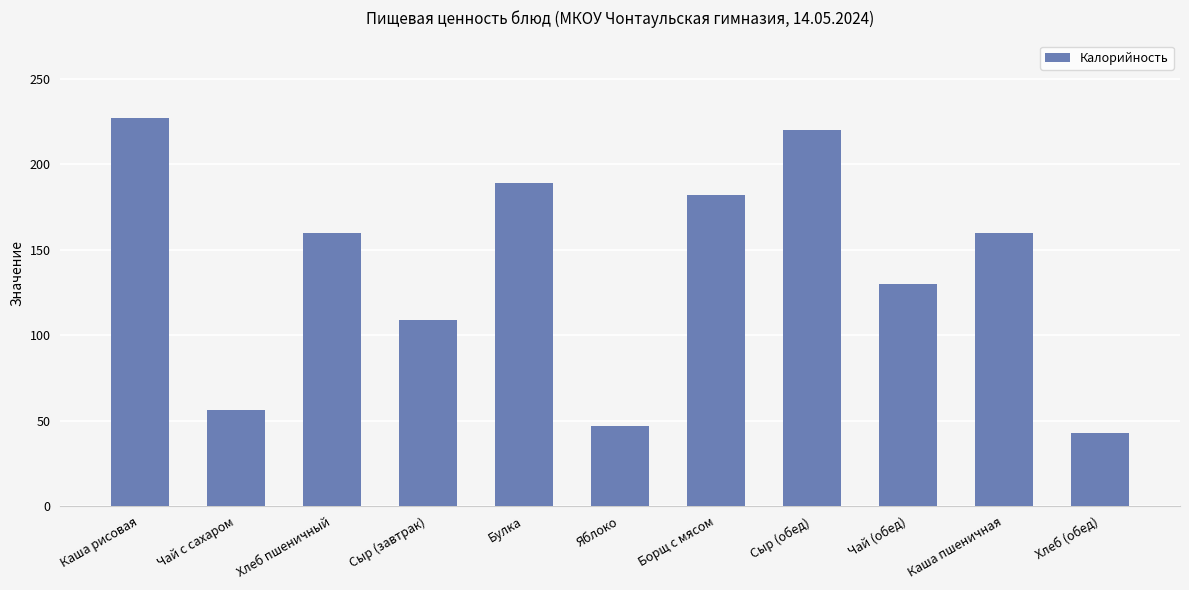

Reading left to right, list all the values displayed in this chart.

227	56	160	109	189	47	182	220	130	160	43